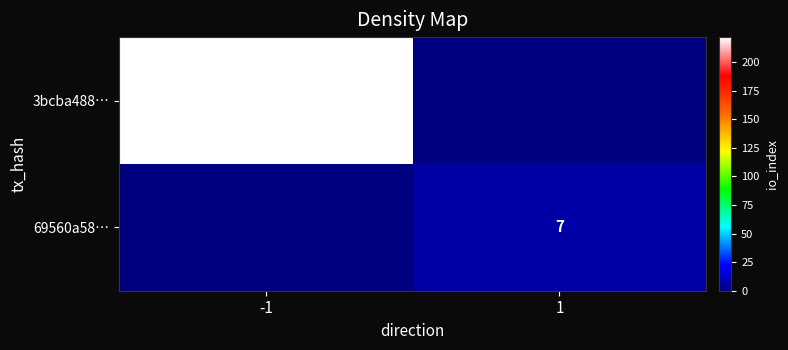

Is it true that 3bcba488… equals 222 at -1?

True